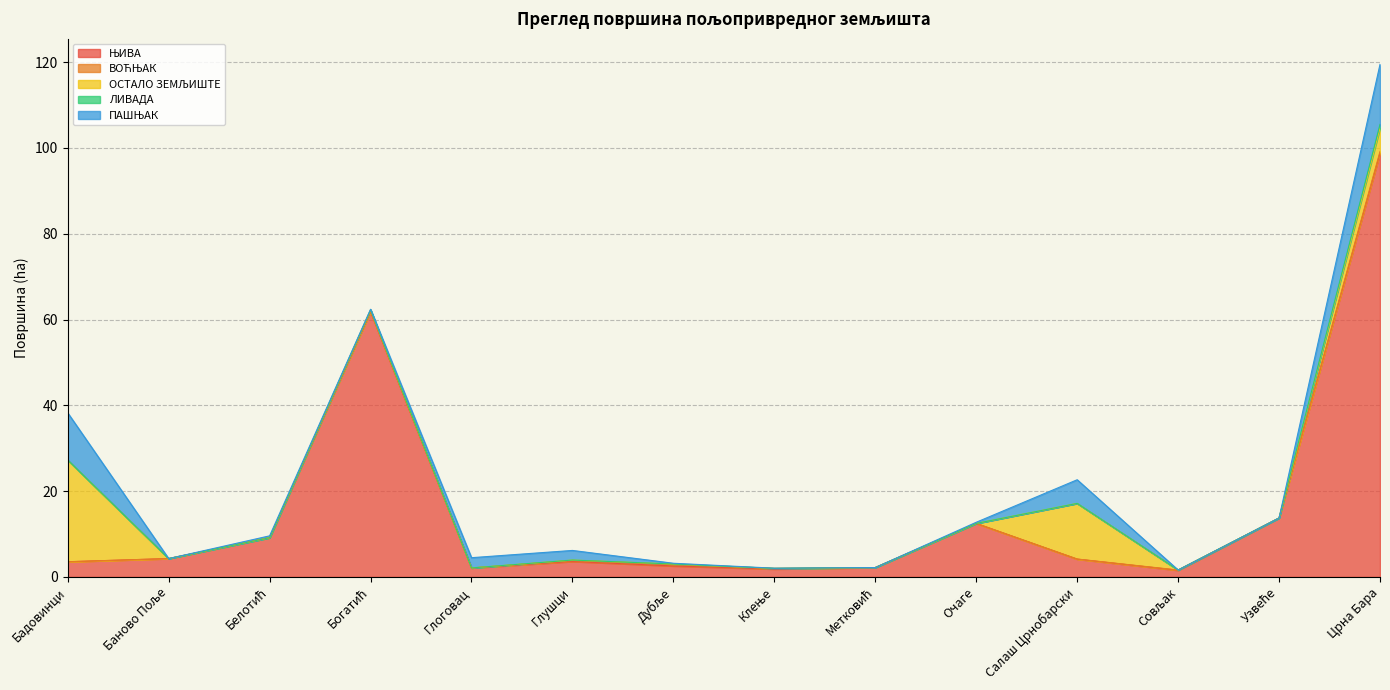

What position from the right is Црна Бара?

1